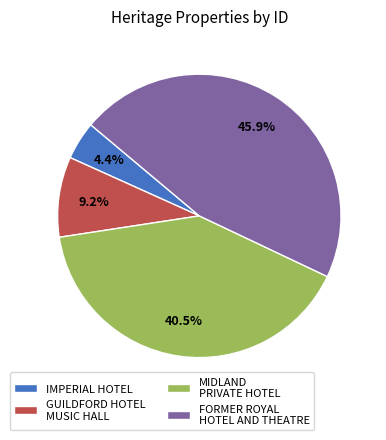

How many slices are in this pie chart?

4